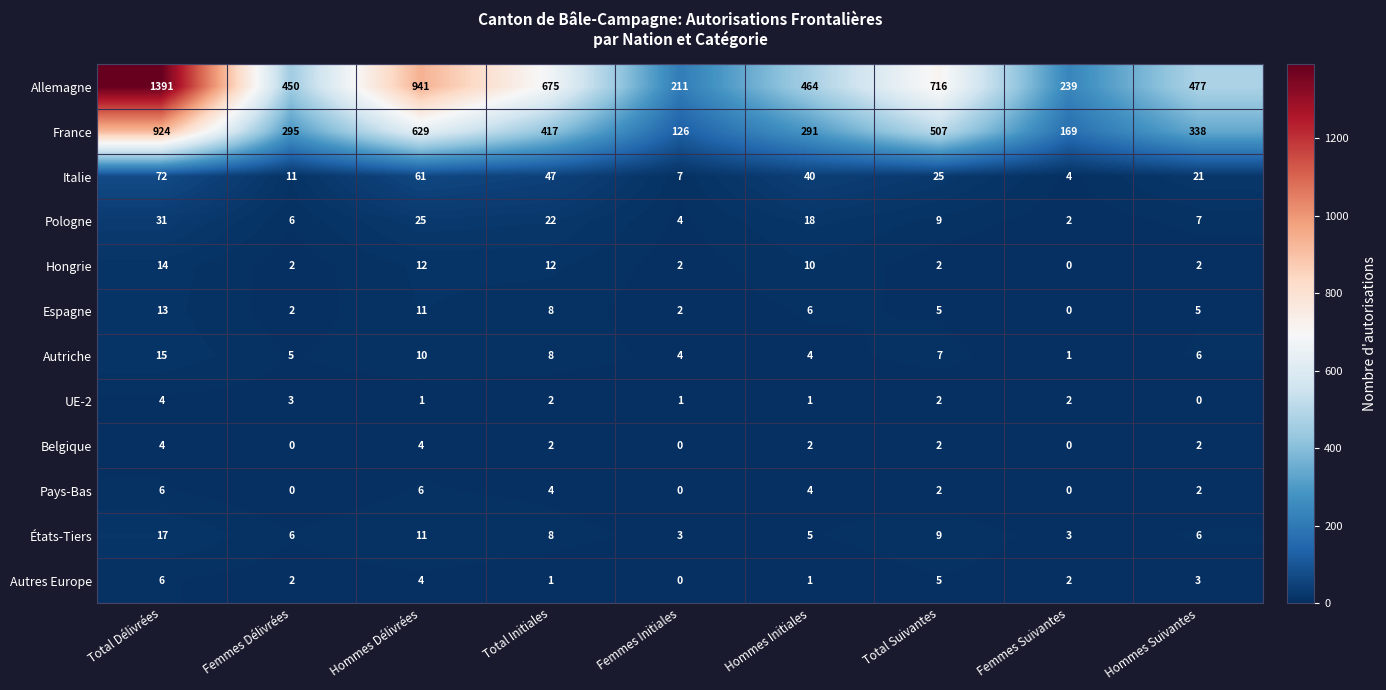

How many values in Belgique are above zero?

6